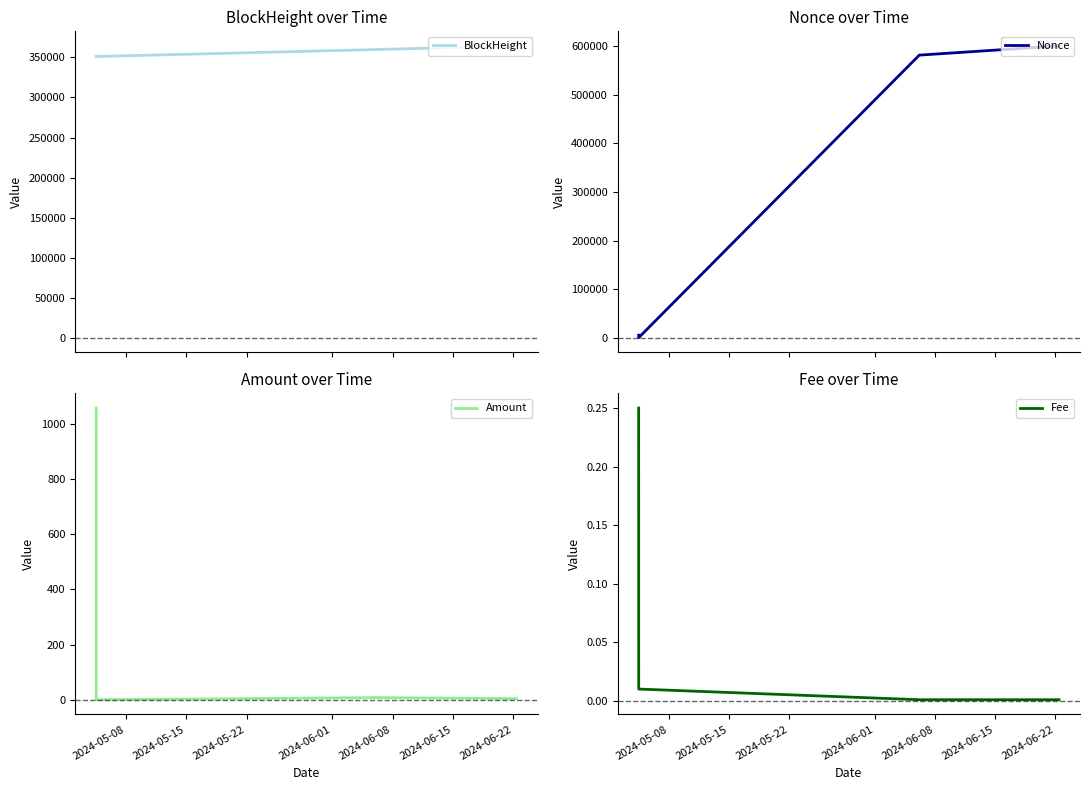

What is the maximum value for BlockHeight?

364436